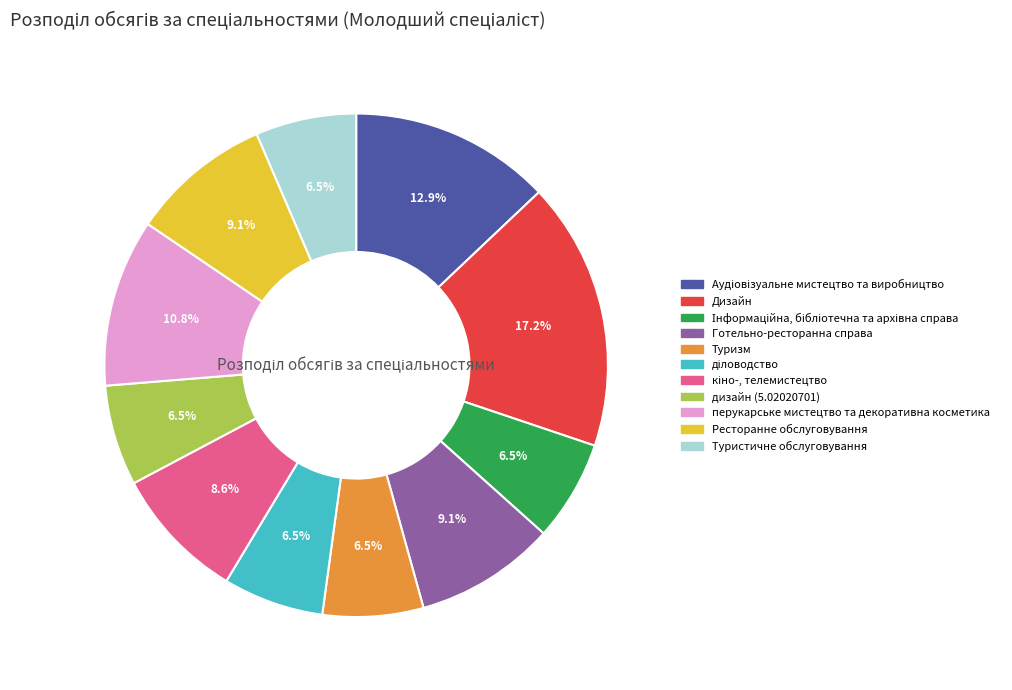

Approximately how many times larger is the value at Готельно-ресторанна справа compared to перукарське мистецтво та декоративна косметика?

0.8